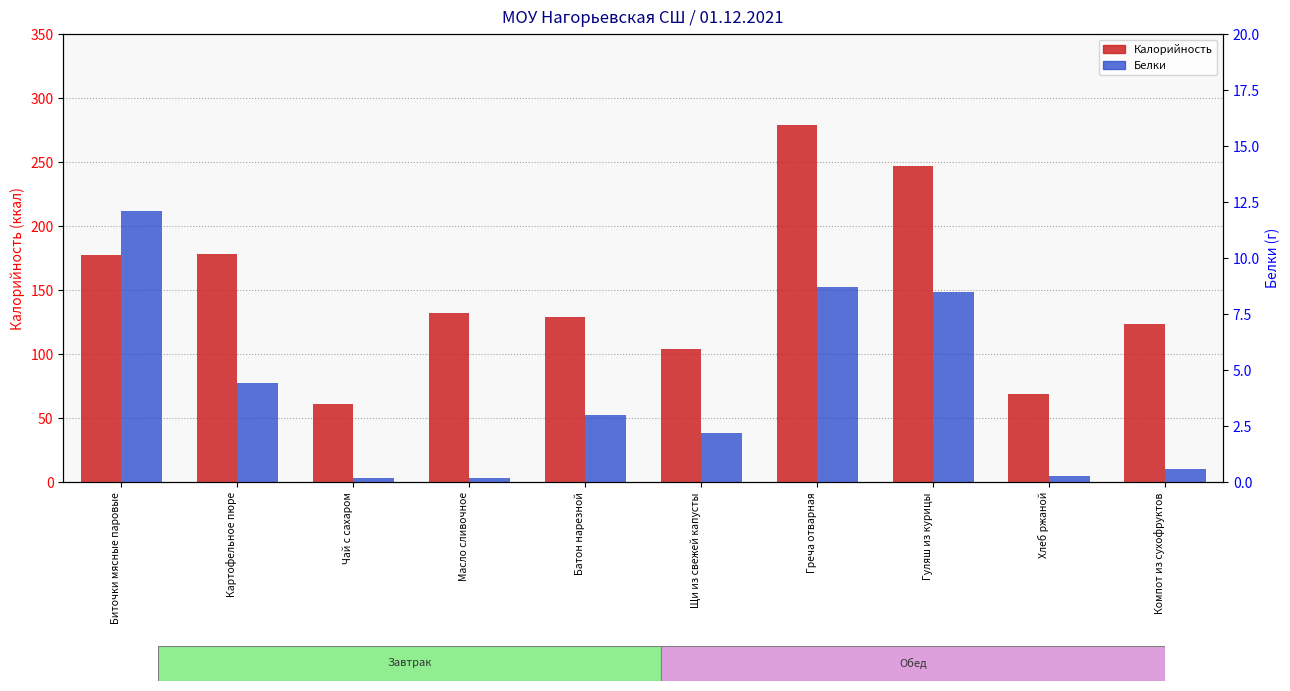

Is the value of Калорийность at Хлеб ржаной greater than the value of Белки at Компот из сухофруктов?

Yes